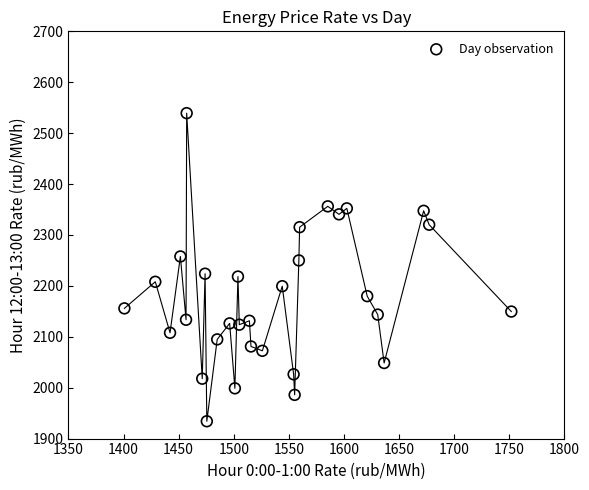

What is the range of X values (max minus min)?

351.0